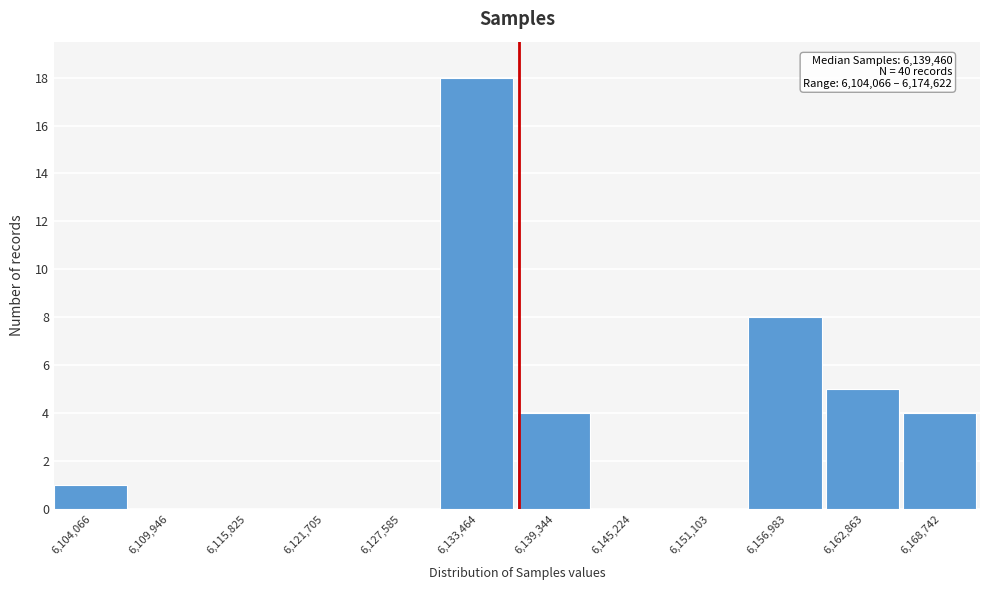

Reading right to left, extract all data points from this chart.

6,168,742=4	6,162,863=5	6,156,983=8	6,151,103=0	6,145,224=0	6,139,344=4	6,133,464=18	6,127,585=0	6,121,705=0	6,115,825=0	6,109,946=0	6,104,066=1